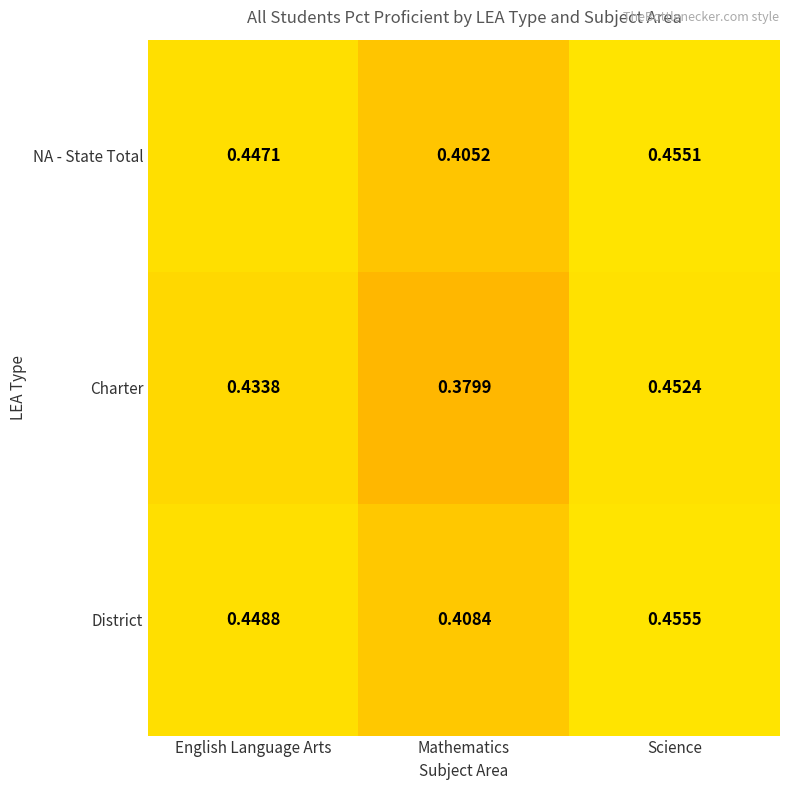

Between Mathematics and Science, which series saw the biggest shift?

Charter